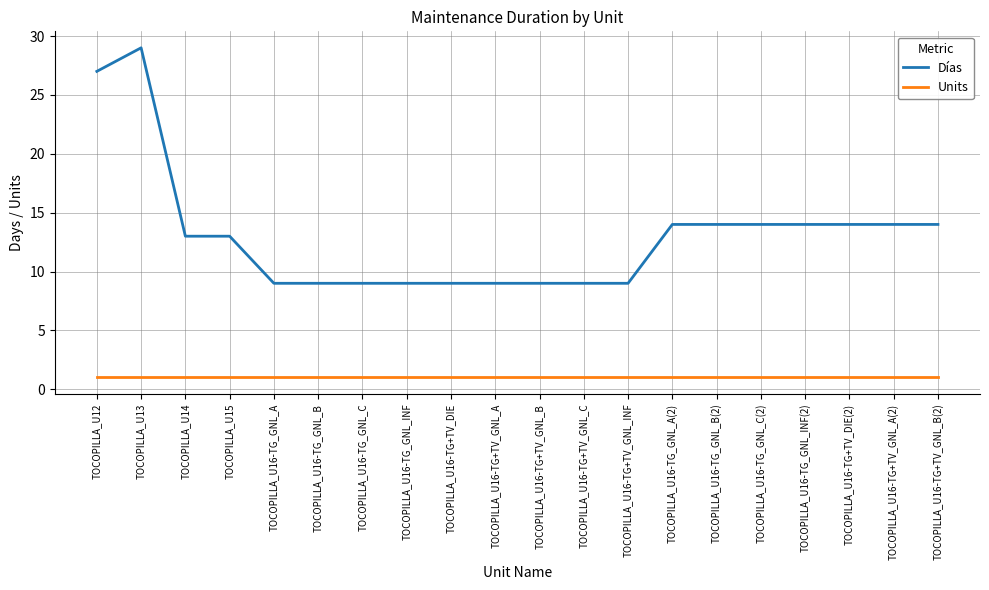

True or false: Días and Units intersect in this chart.

False